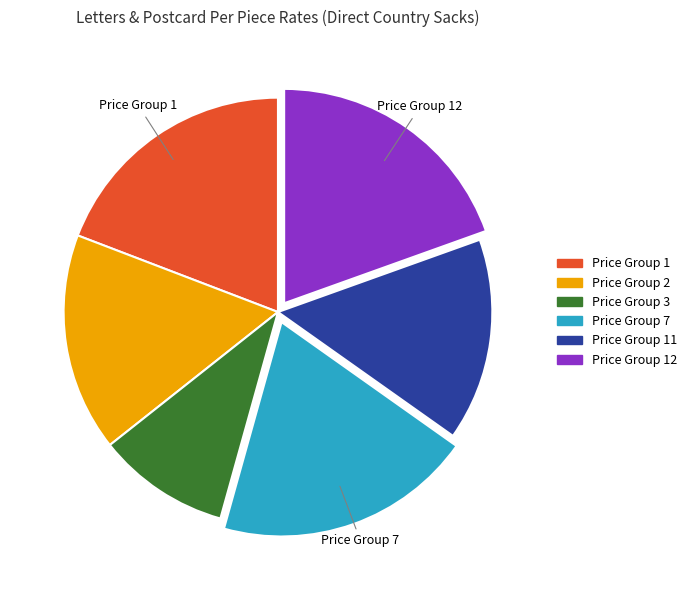

Is there a majority slice in this chart?

No